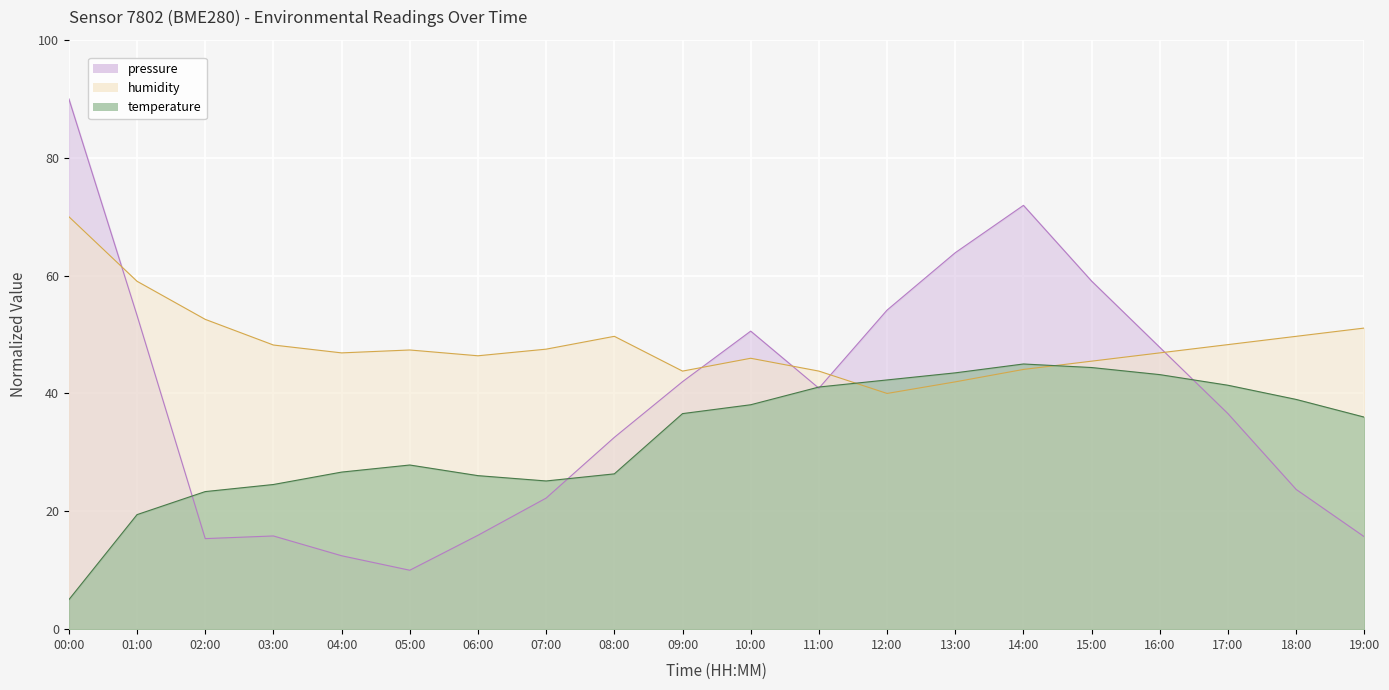

Rank the series at 08:00 from highest to lowest value.

humidity, pressure, temperature